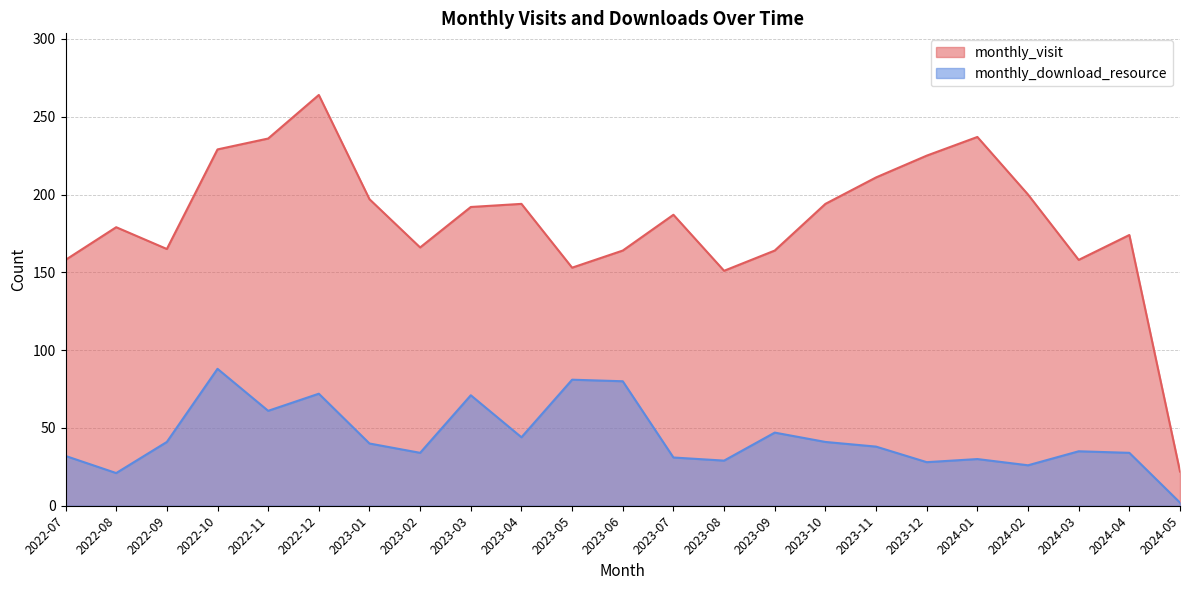

Reading left to right, transcribe all the data shown in this chart.

monthly_visit: 158	179	165	229	236	264	197	166	192	194	153	164	187	151	164	194	211	225	237	200	158	174	22
monthly_download_resource: 32	21	41	88	61	72	40	34	71	44	81	80	31	29	47	41	38	28	30	26	35	34	2